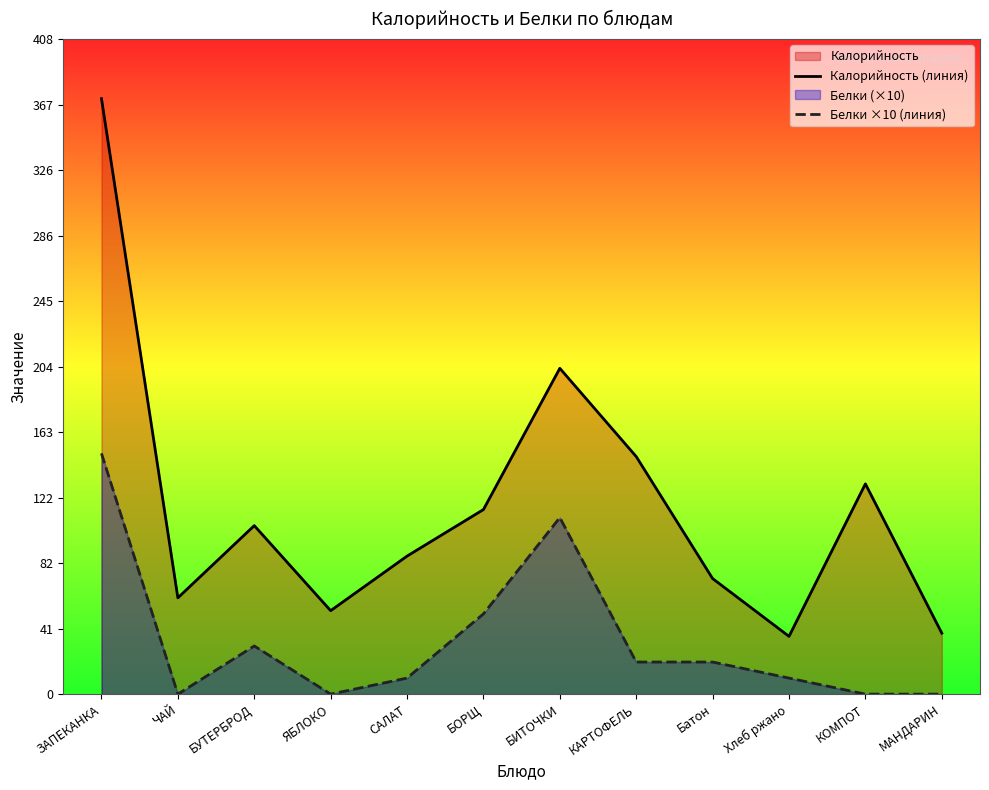

In Калорийность (линия), how many points are lower than both neighbors (excluding endpoints)?

3